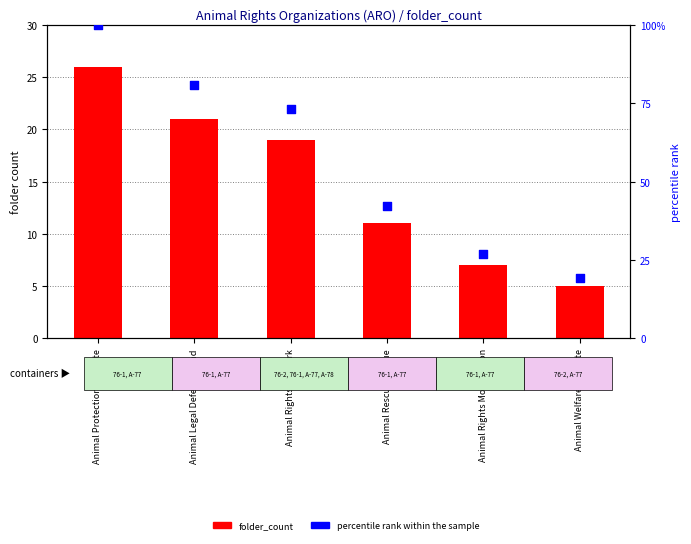

At which category is the sum across all series the highest?

Animal Protection Institute